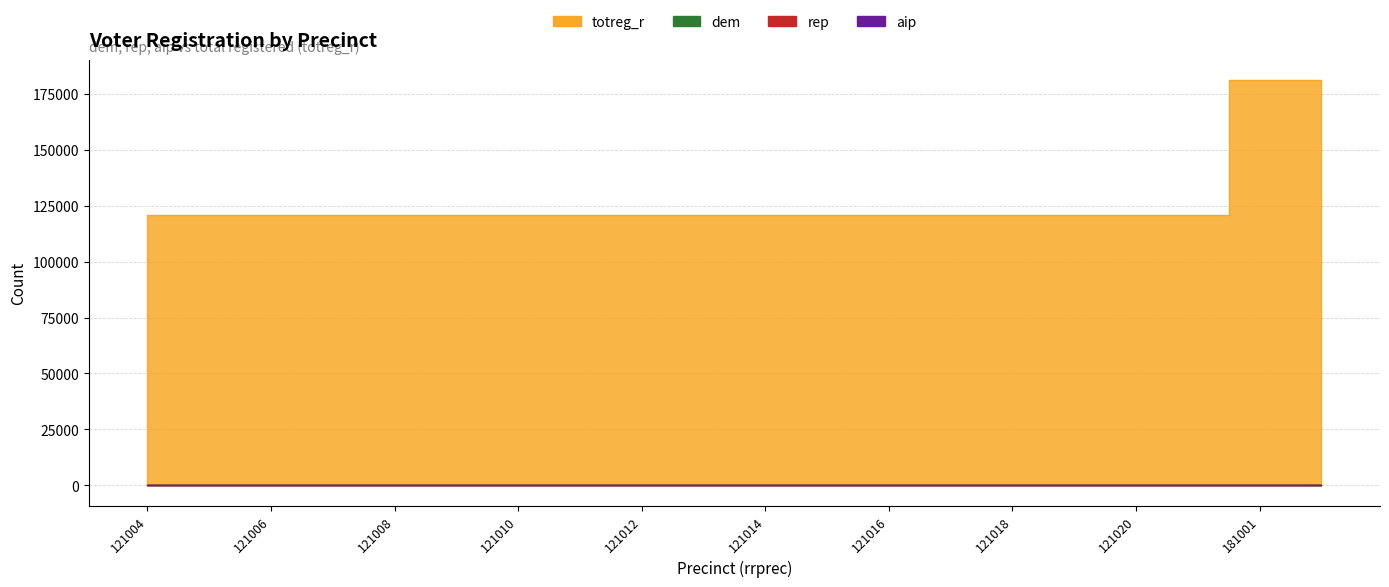

Which series has the widest spread of values?

totreg_r